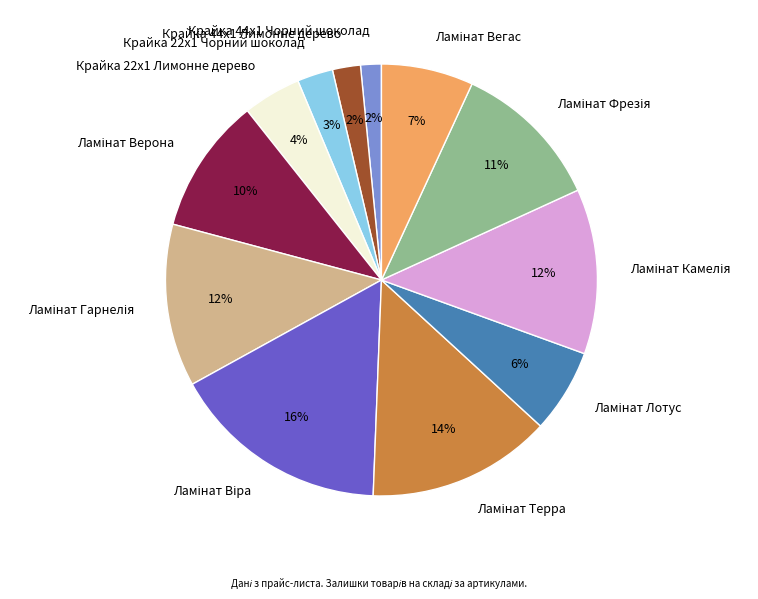

Between Крайка 22x1 Чорний шоколад and Крайка 44x1 Чорний шоколад, which is larger?

Крайка 22x1 Чорний шоколад